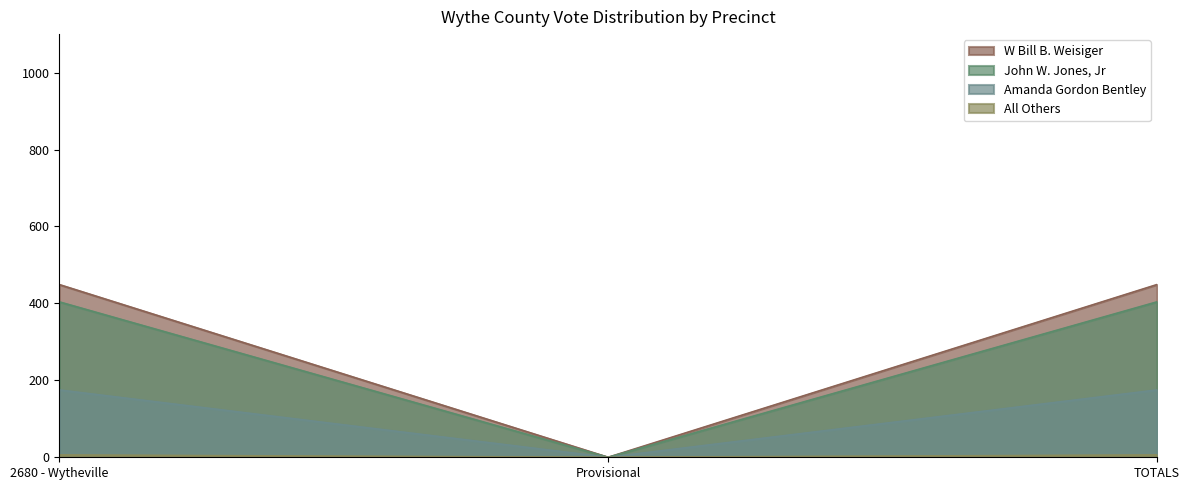

The value of Amanda Gordon Bentley at TOTALS is 44. True or false?

False